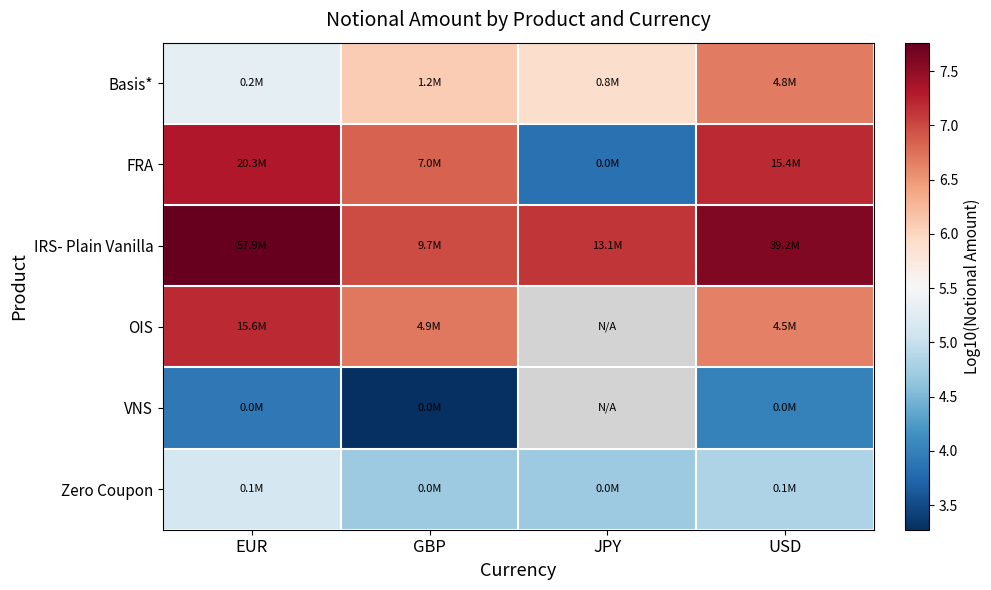

How many distinct data groups are displayed?

6